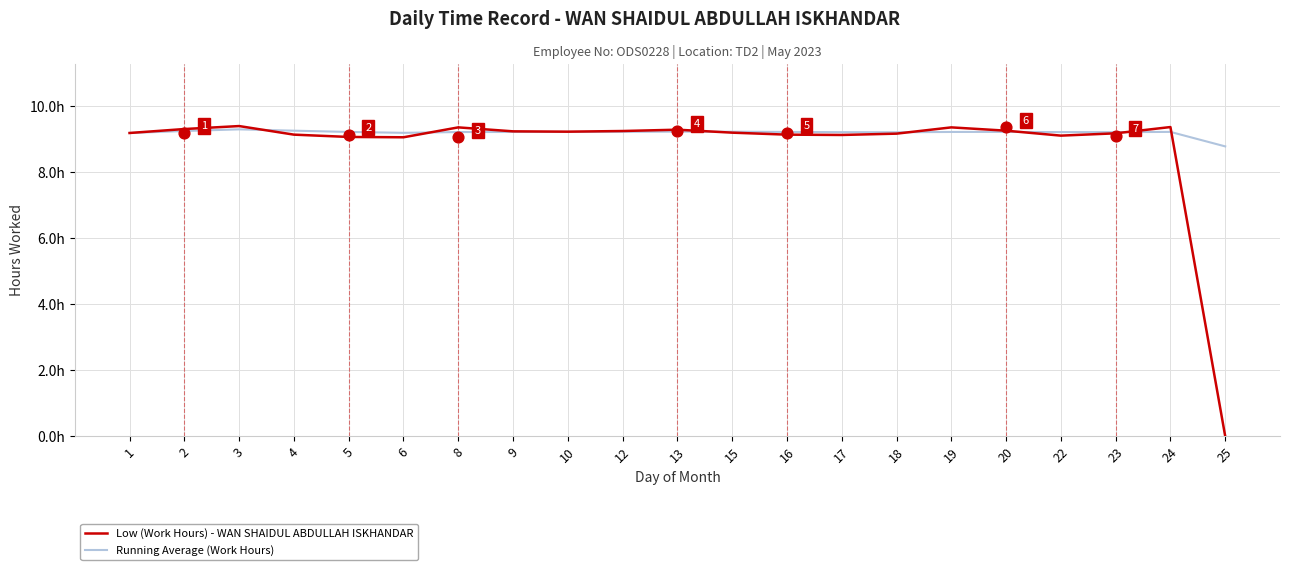

What is the total value across all series at 24?

18.6